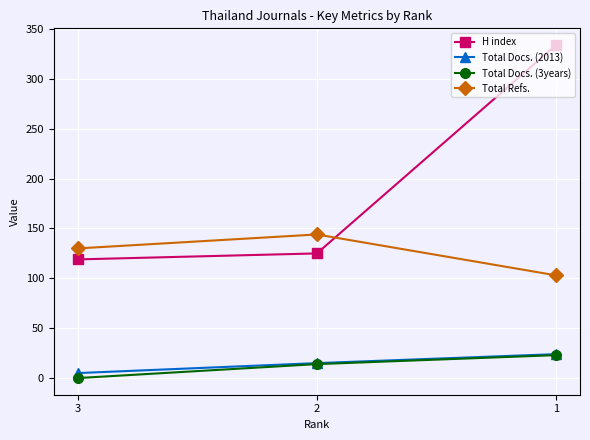

Which series changed the most between 2 and 1?

H index